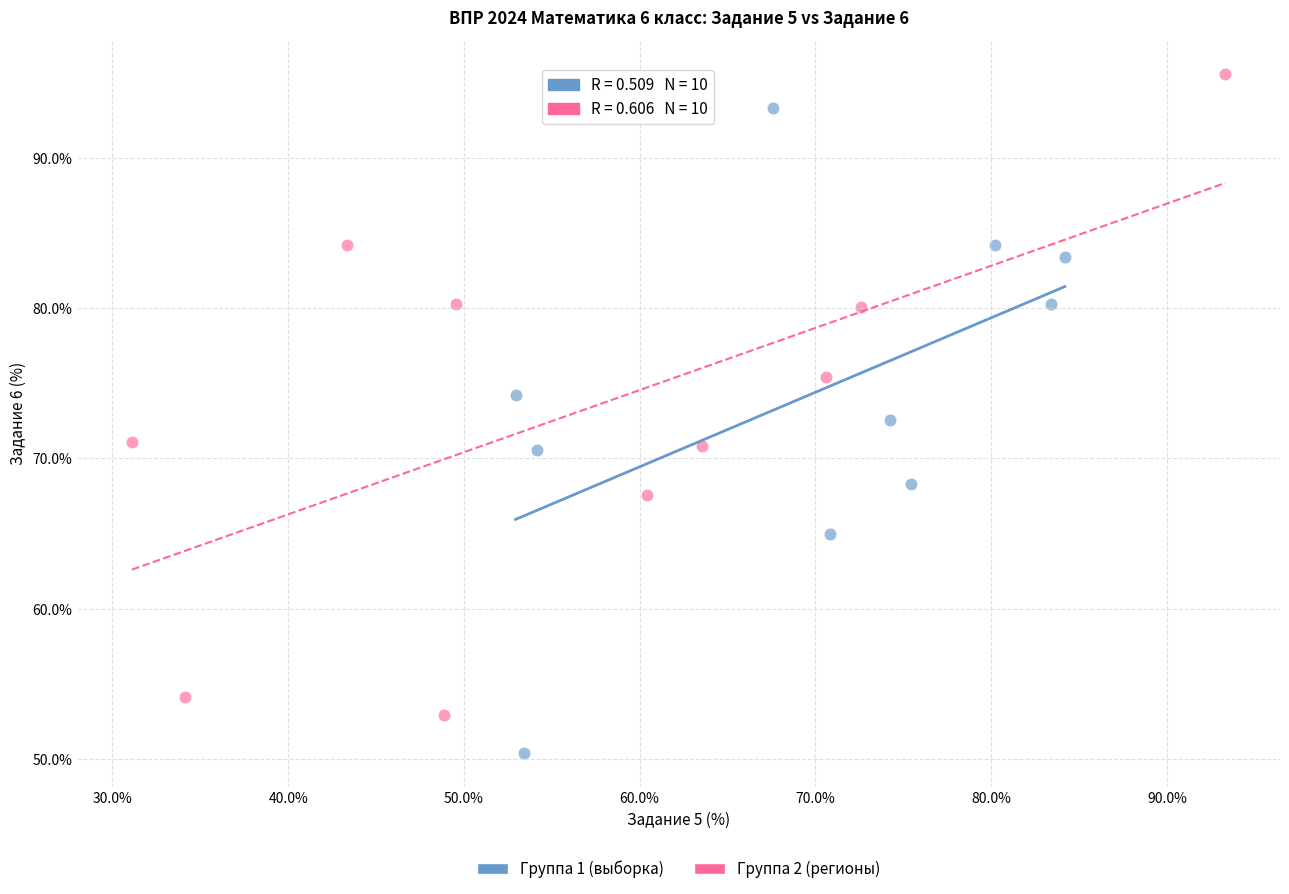

Which series reaches the minimum Y coordinate?

Группа 1 (выборка)